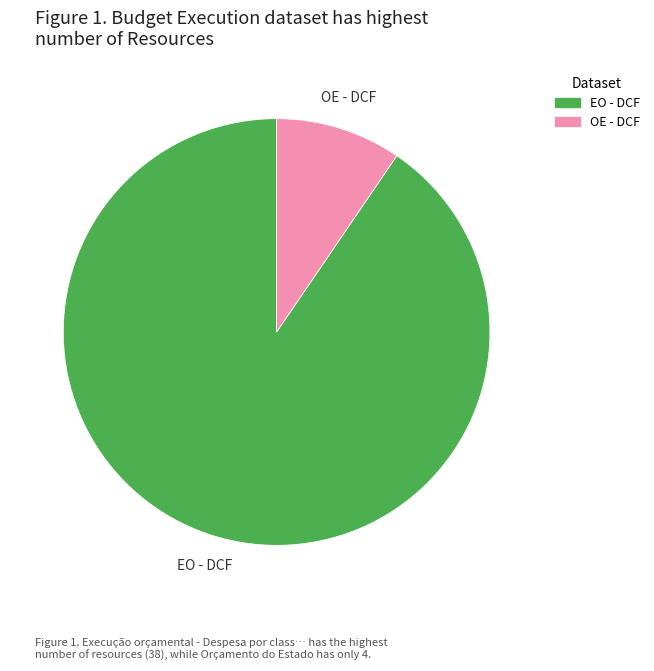

Does EO - DCF represent more than half of the total?

Yes